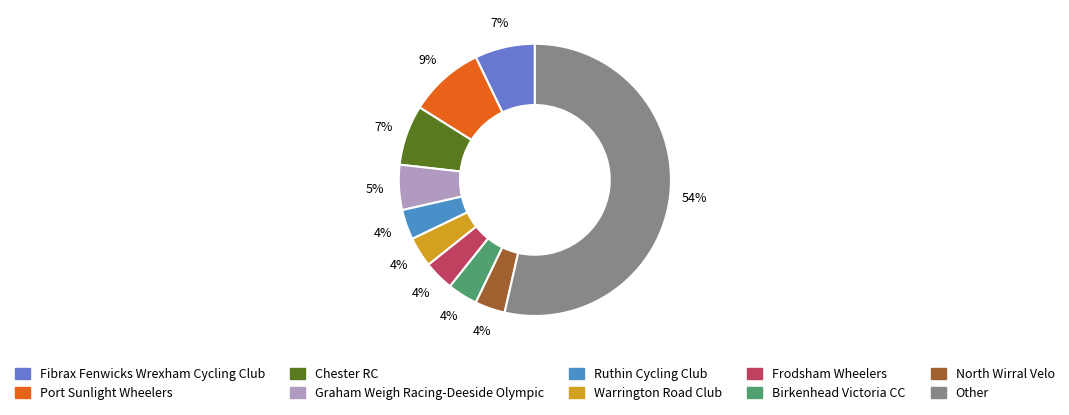

Is there any slice that represents more than half of the pie?

Yes